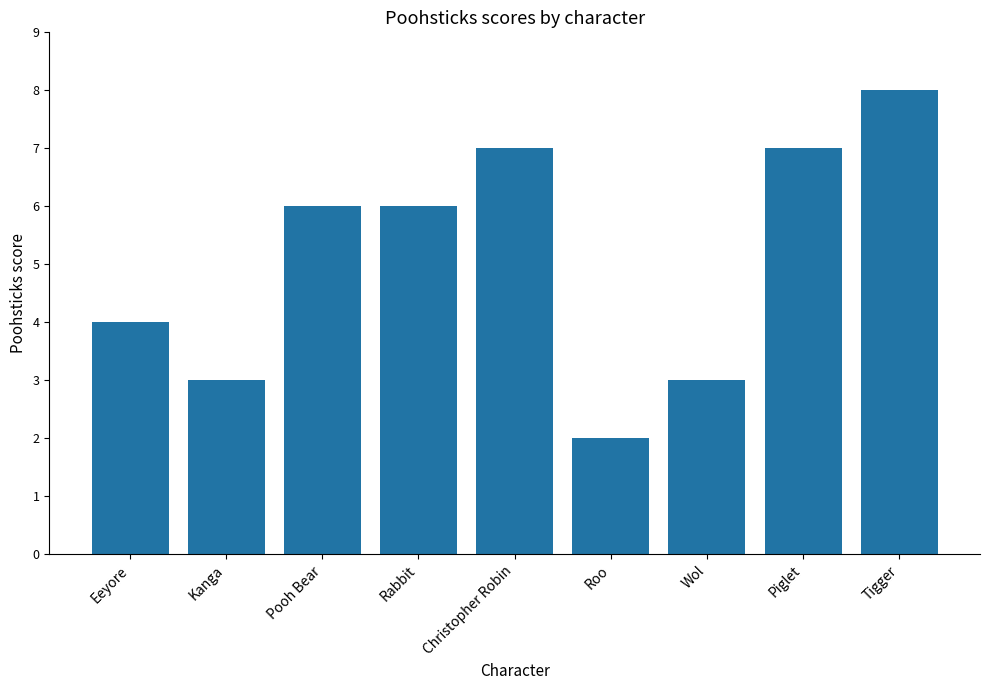

What is the difference between the maximum and minimum values?

6